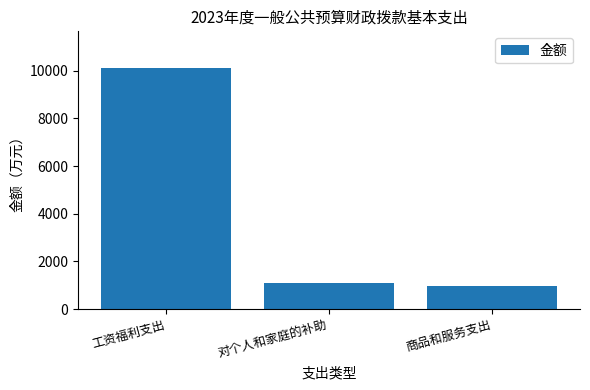

Reading left to right, extract all data points from this chart.

10136.1	1084.3	981.6